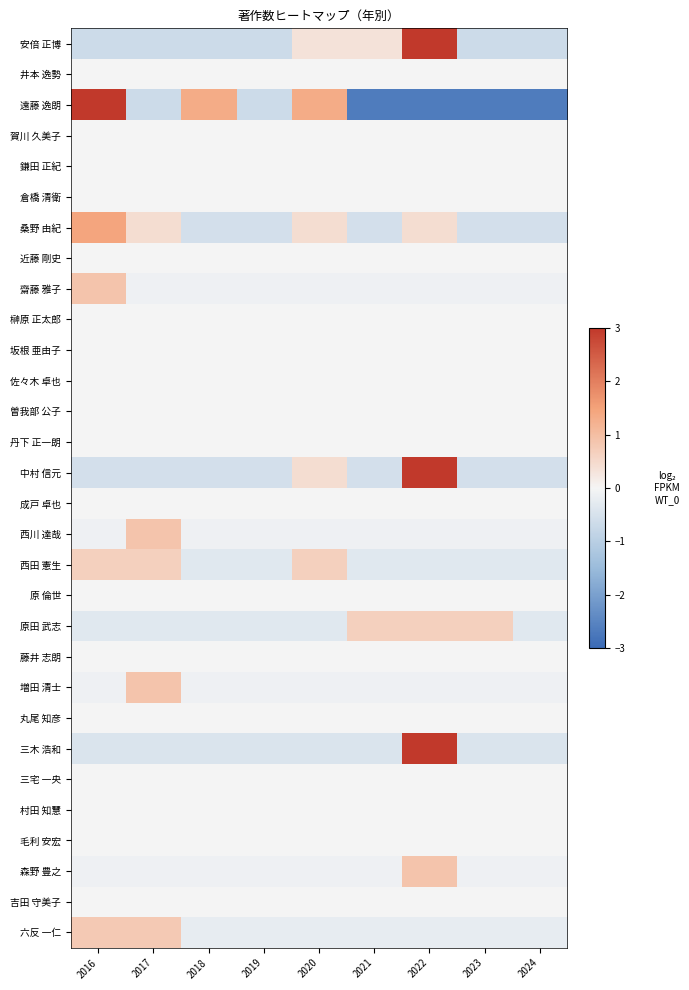

What is the greatest value displayed?

9.3